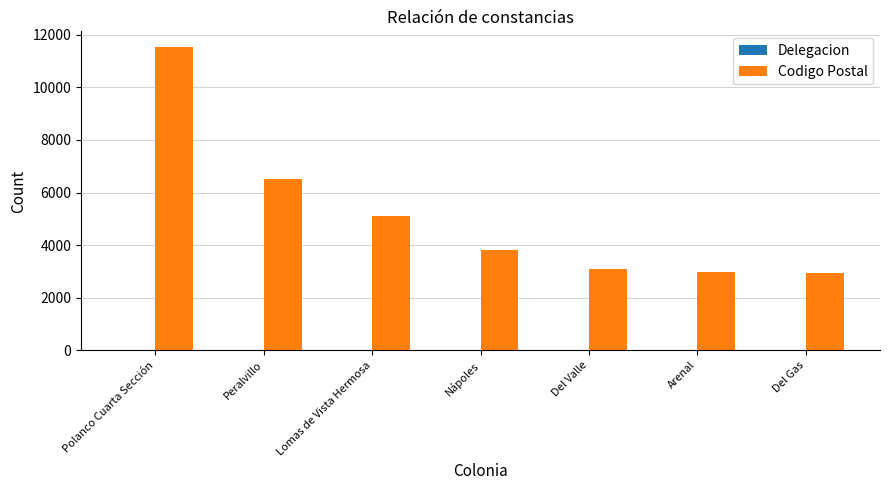

What is the sum of all Codigo Postal values?

36013